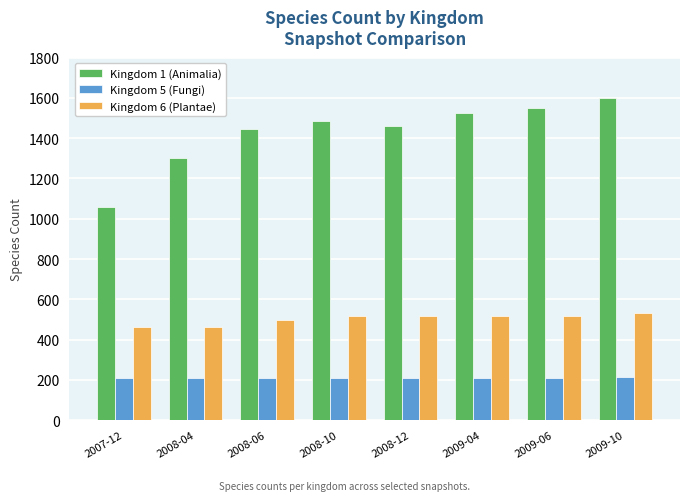

What are all the series names shown in the legend?

Kingdom 1 (Animalia), Kingdom 5 (Fungi), Kingdom 6 (Plantae)